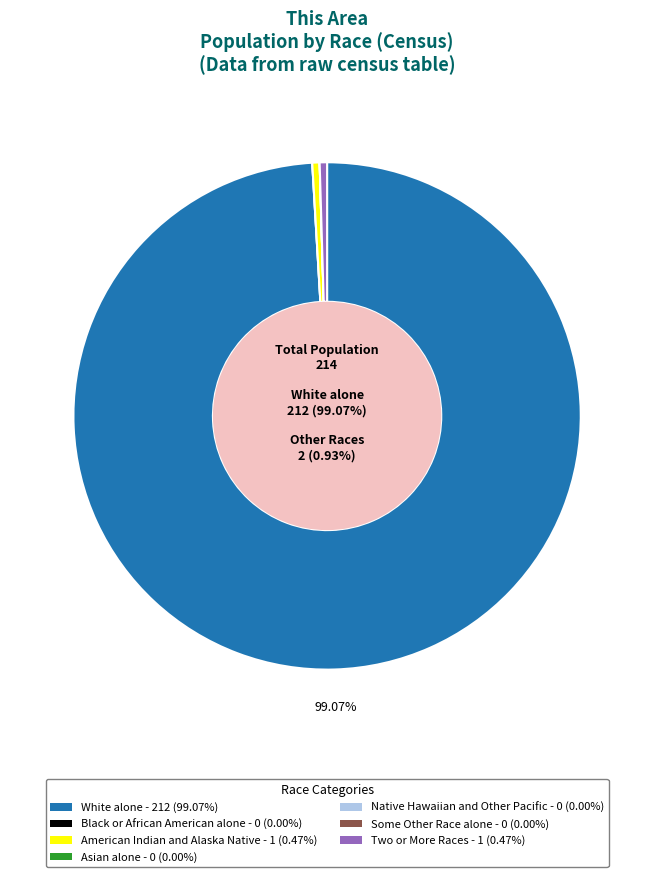

Does any single category account for the majority?

Yes